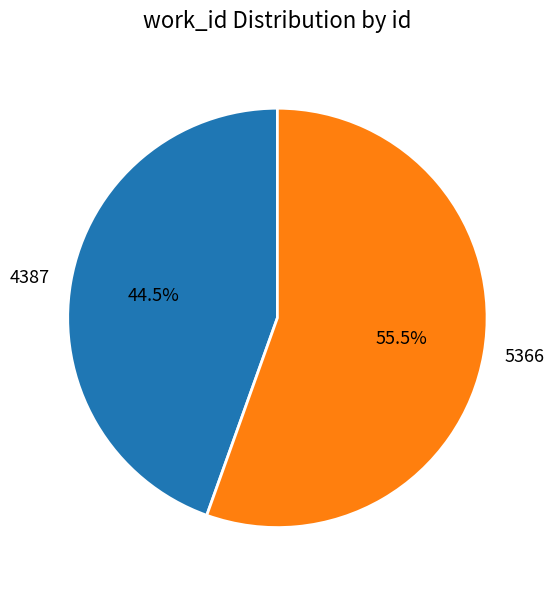

How many segments does this pie chart have?

2